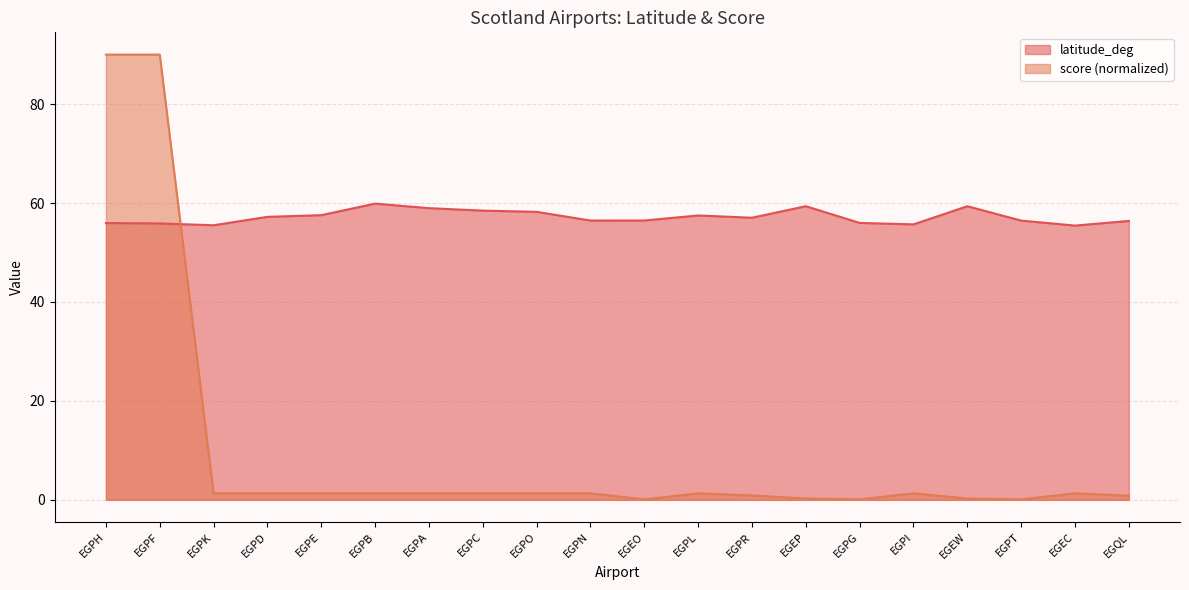

What is the approximate value of score at EGEC?

1.3